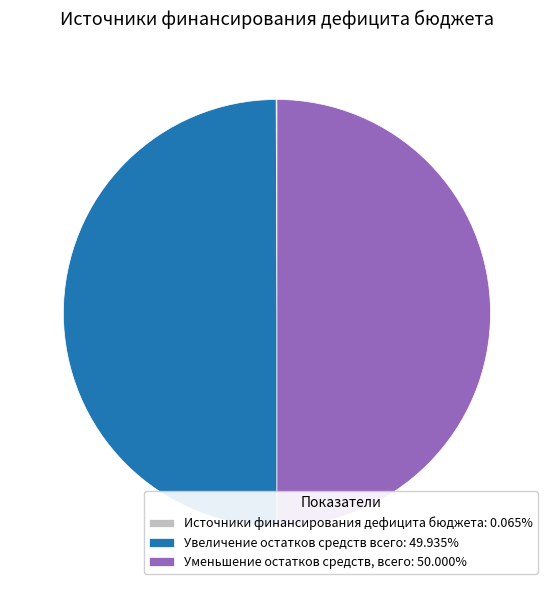

Do Увеличение остатков средств всего: 49.935% and Уменьшение остатков средств, всего: 50.000% together represent more than half of the pie?

Yes